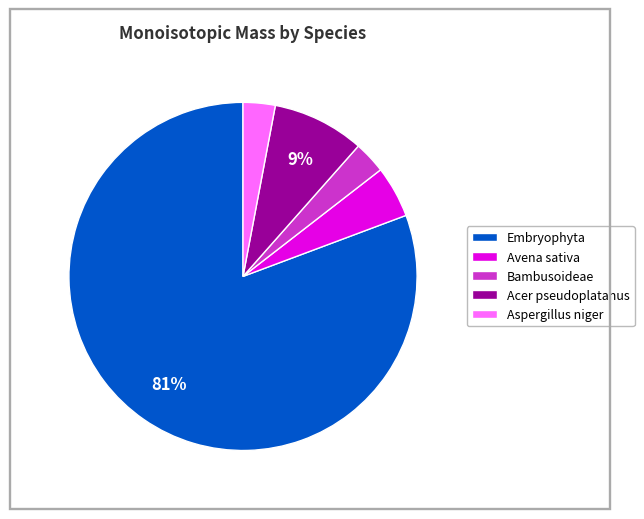

Which category has the biggest portion of the pie?

Embryophyta